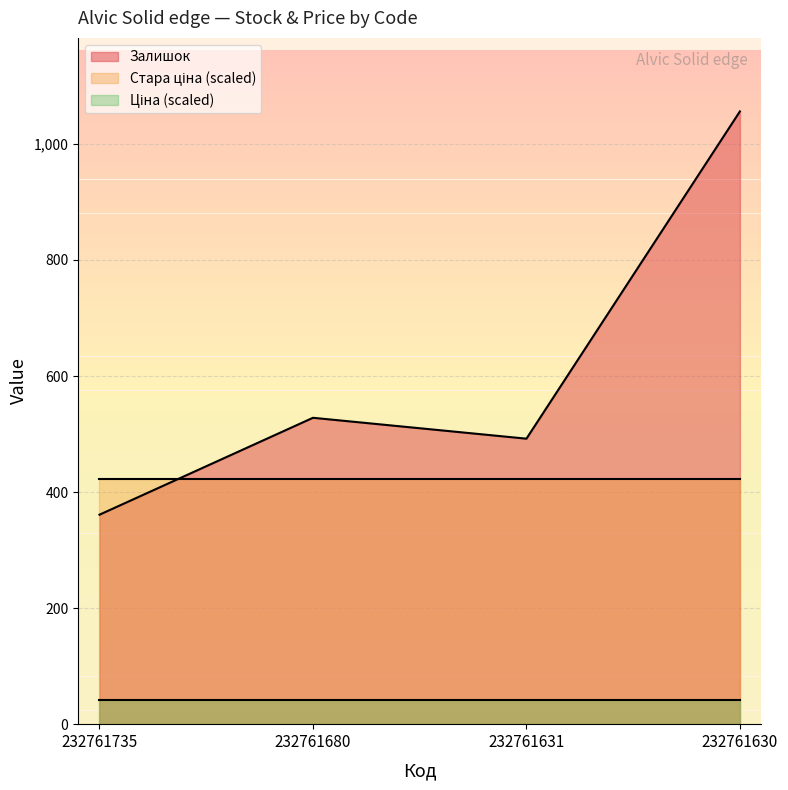

What is the spread (max minus min) of values at 232761631?

450.8